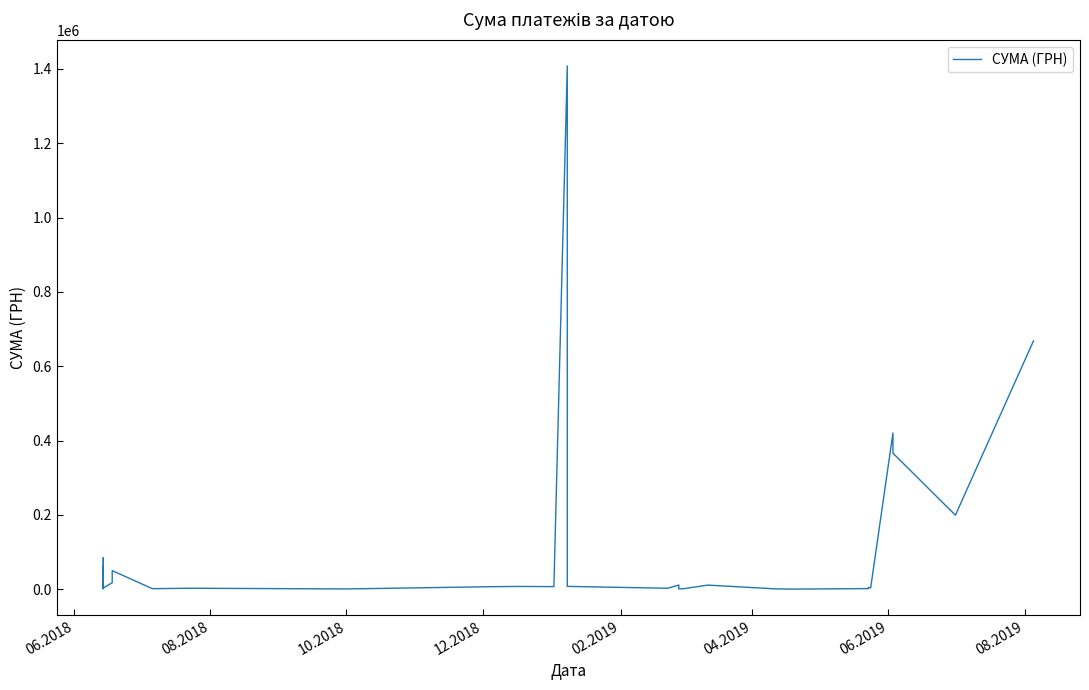

True or false: the data has more than 2 interior local peaks.

True